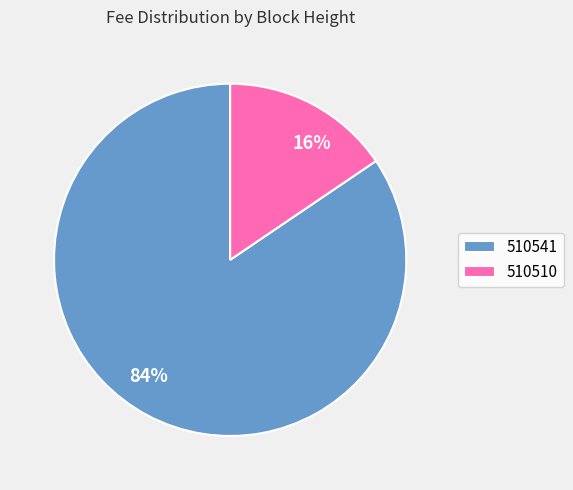

What is the largest slice in the pie chart?

510541